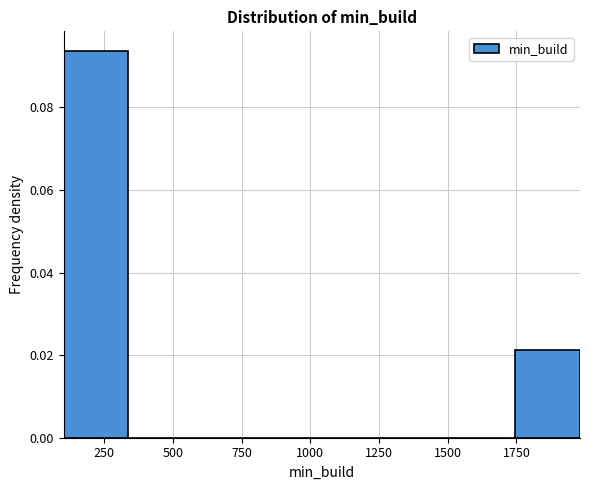

Reading left to right, transcribe this chart: for each bar, give the range it covers on the x-axis and its height. Neither the bar edges nor the heights are printed on the chart, so give them approximately, as read against the axes.

100 to 350: 0.094
350 to 550: 0
550 to 800: 0
800 to 1050: 0
1050 to 1300: 0
1300 to 1500: 0
1500 to 1750: 0
1750 to 2000: 0.022